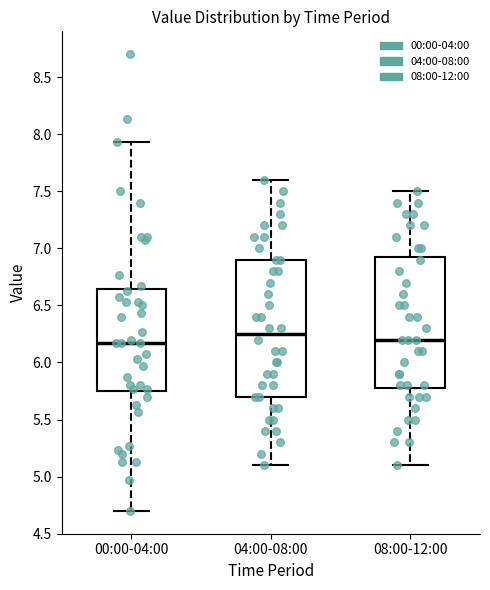

Reading left to right, read every box against the y-axis: the position of its median line, the range the box covers, and the ends of its whiskers. The values are not printed on the chart, so give them approximately, as read against the axis.

00:00-04:00: median 6.15, box 5.75 to 6.65, whiskers 4.70 to 7.95
04:00-08:00: median 6.25, box 5.70 to 6.90, whiskers 5.10 to 7.60
08:00-12:00: median 6.20, box 5.80 to 6.95, whiskers 5.10 to 7.50